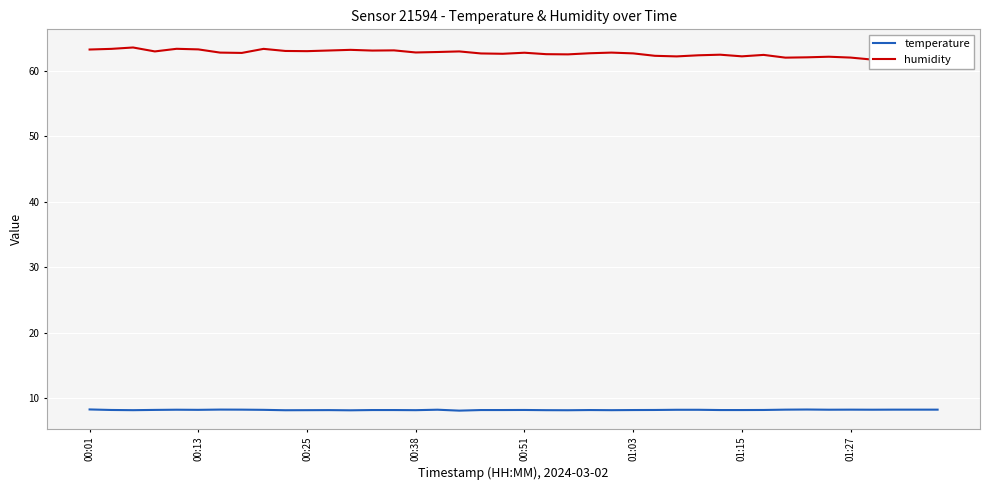

The temperature series shows 4.7 at 01:27. True or false?

False